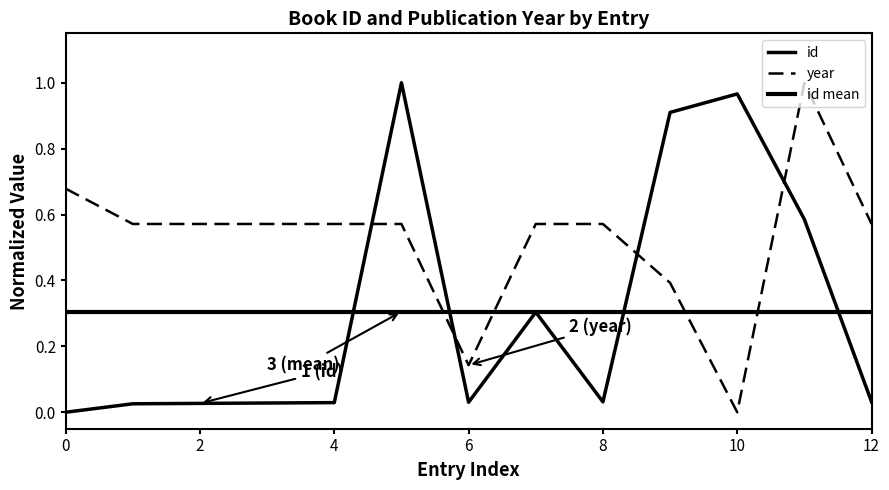

What is the average value of the id series?

0.3